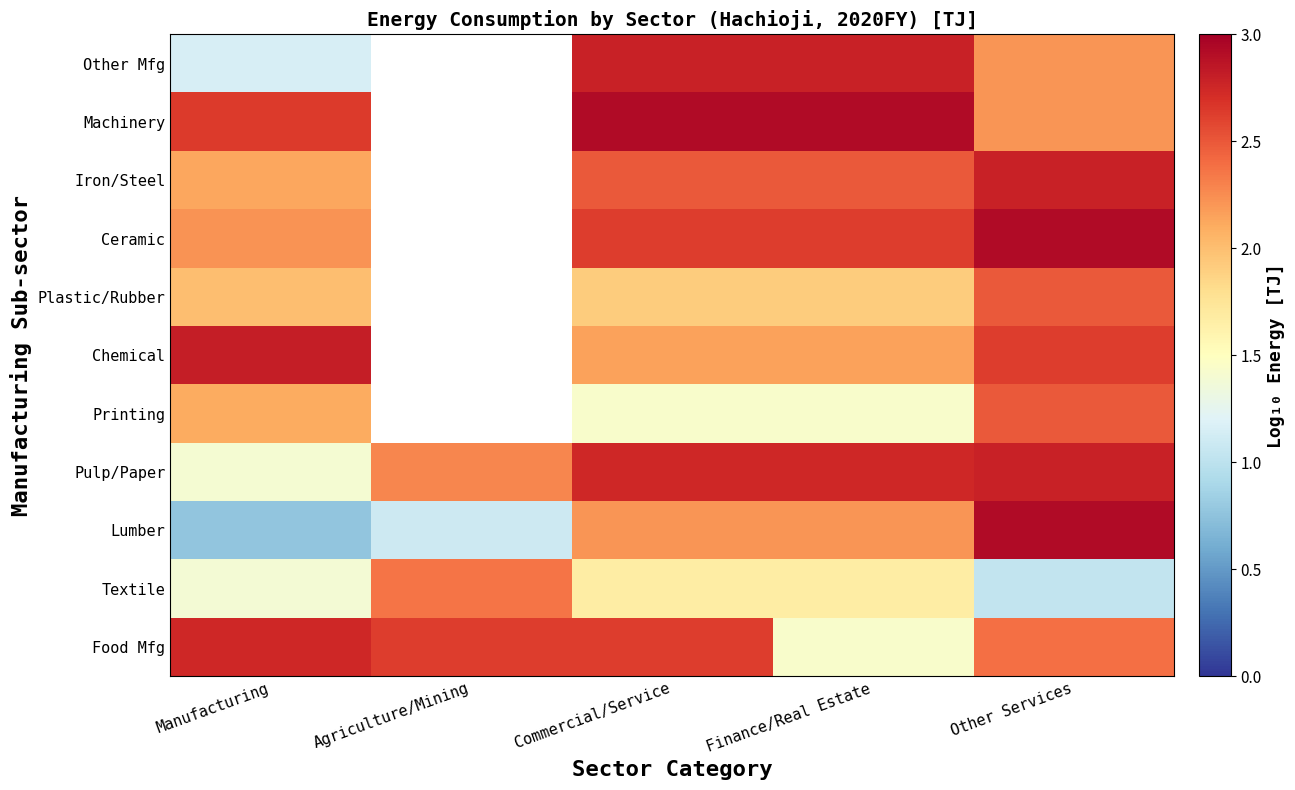

How many categories are shown in the chart?

5